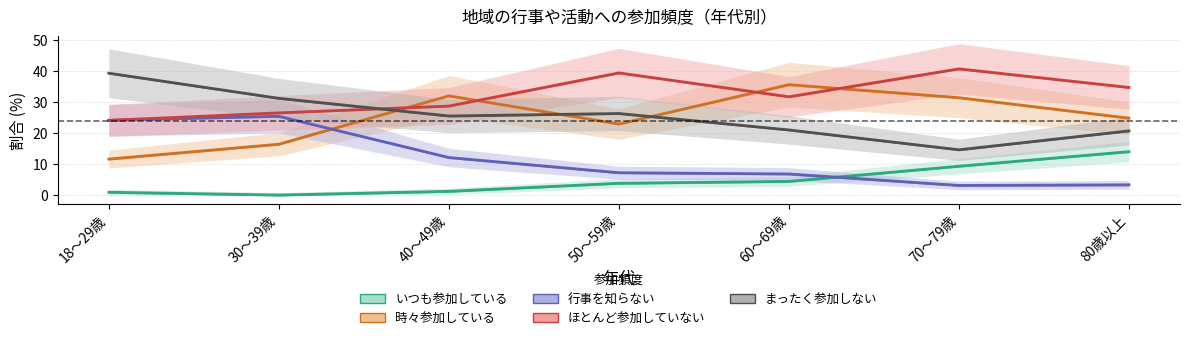

Rank the series by their maximum value, from lowest to highest.

いつも参加している, 行事を知らない, 時々参加している, まったく参加しない, ほとんど参加していない